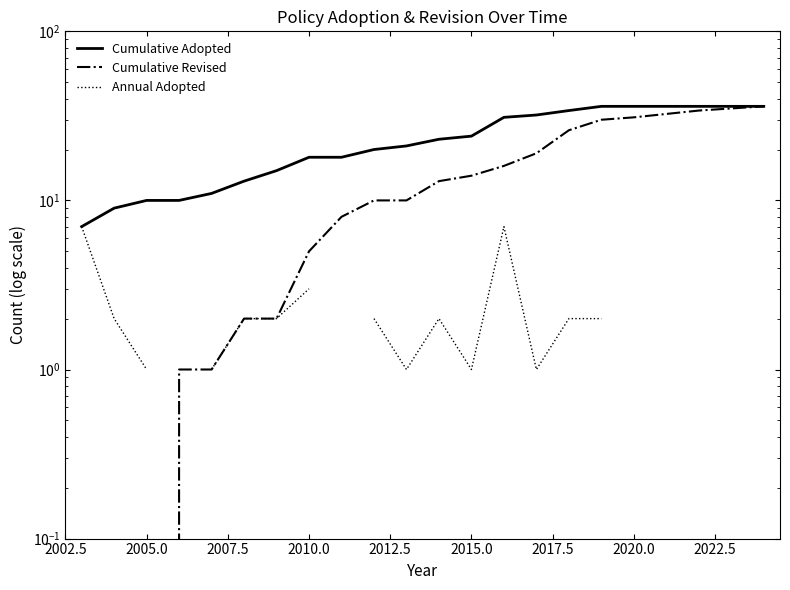

True or false: Annual Adopted and Cumulative Revised intersect in this chart.

False